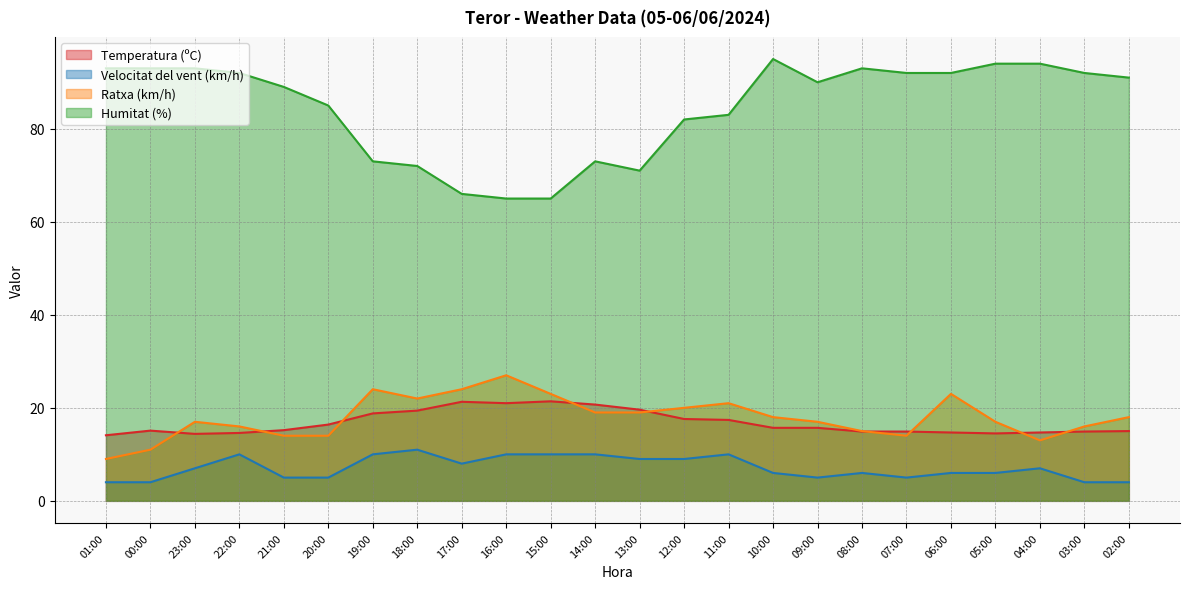

What is the sum of the Temperatura (ºC) values at 03:00 and 12:00?

32.5